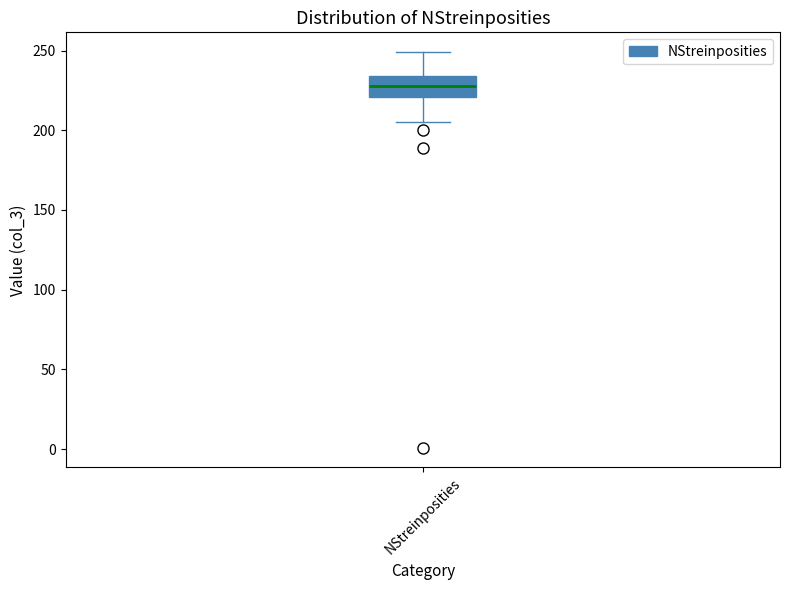

Transcribe this box plot: give where the median line is, the range the box spans, and where the two whiskers end, as read against the y-axis. The values are not printed on the chart, so give them approximately, as read against the axis.

median 230, box 220 to 235, whiskers 205 to 250